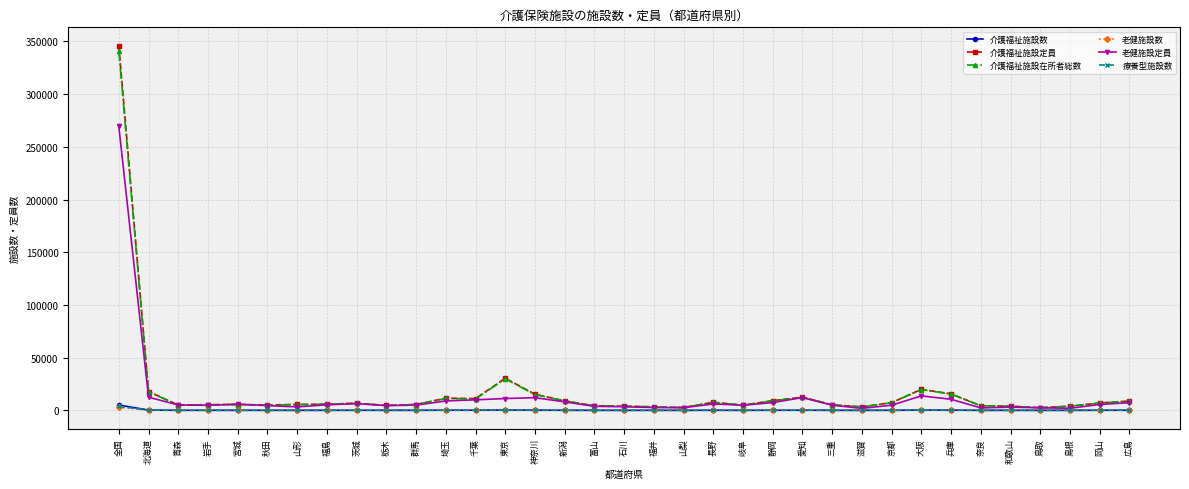

Which series has the largest range (max minus min)?

介護福祉施設定員